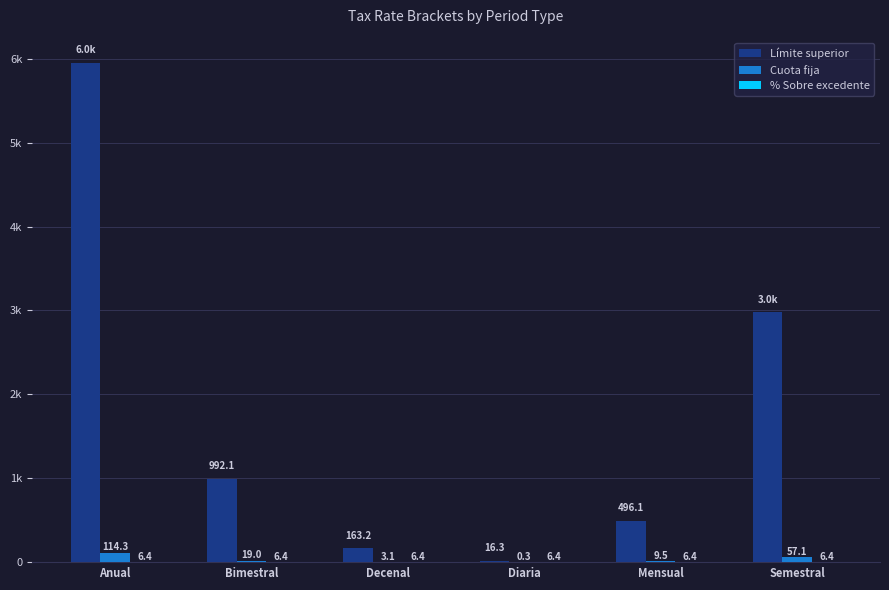

Are the bars horizontal?

No